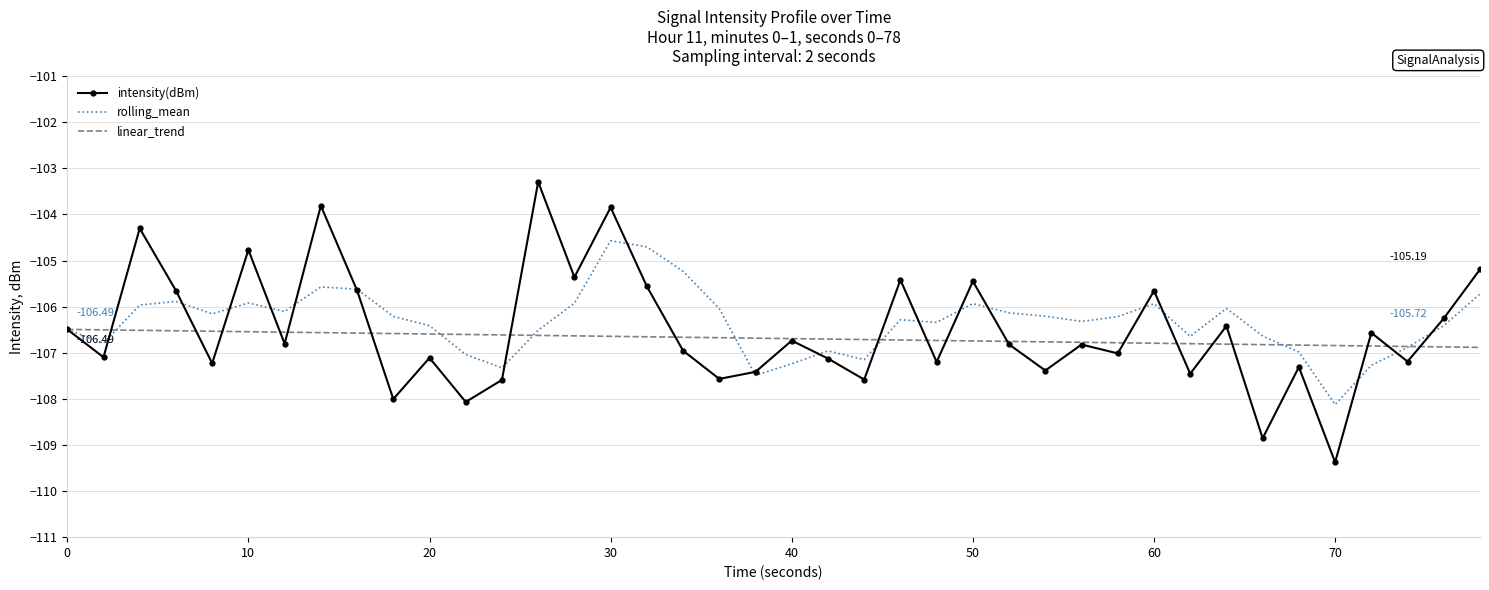

What are all the series names shown in the legend?

intensity(dBm), rolling_mean, linear_trend